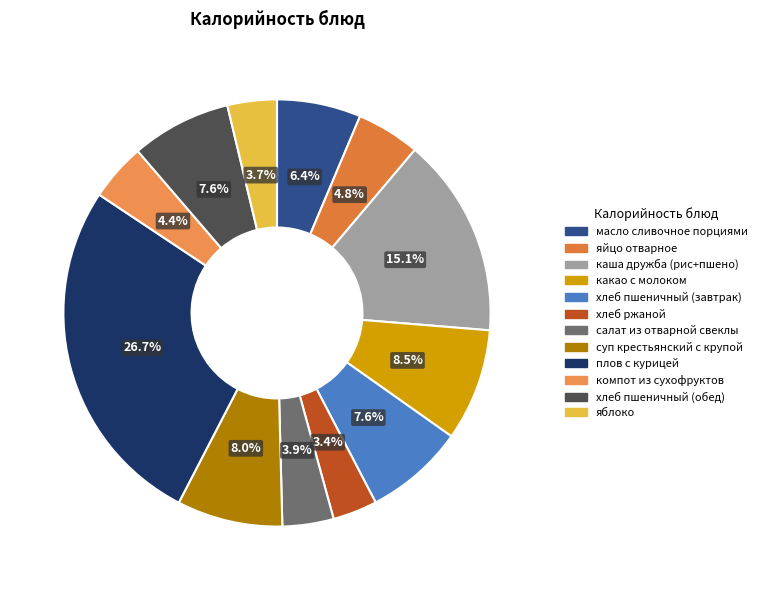

Combined, do хлеб пшеничный (завтрак) and хлеб пшеничный (обед) account for over 50%?

No